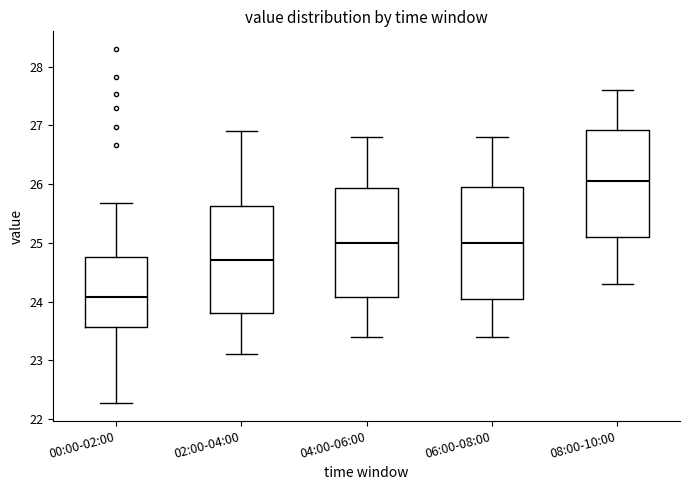

Where does the lower whisker of the box for 02:00-04:00 end on the y-axis? The values are not printed on the chart, so give them approximately, as read against the axis.

23.1